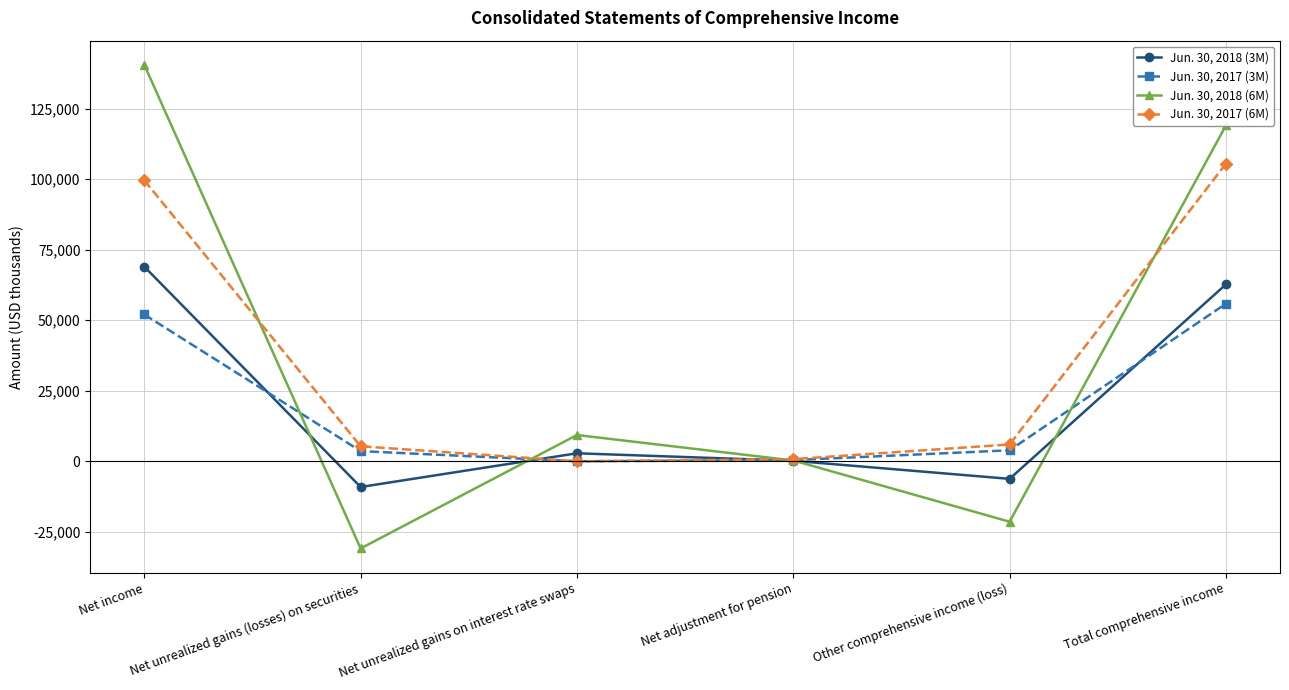

Which series has the largest range (max minus min)?

Jun. 30, 2018 (6M)